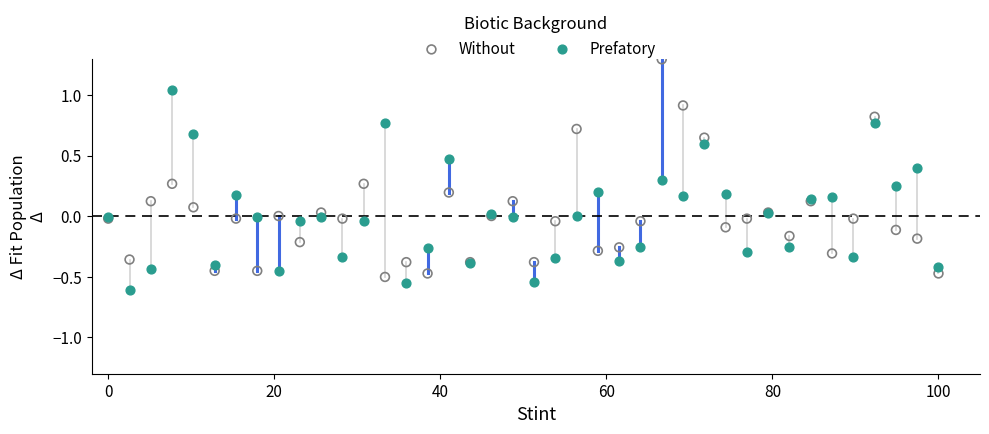

What is the X range (max minus min) for the scatter plot?

100.0